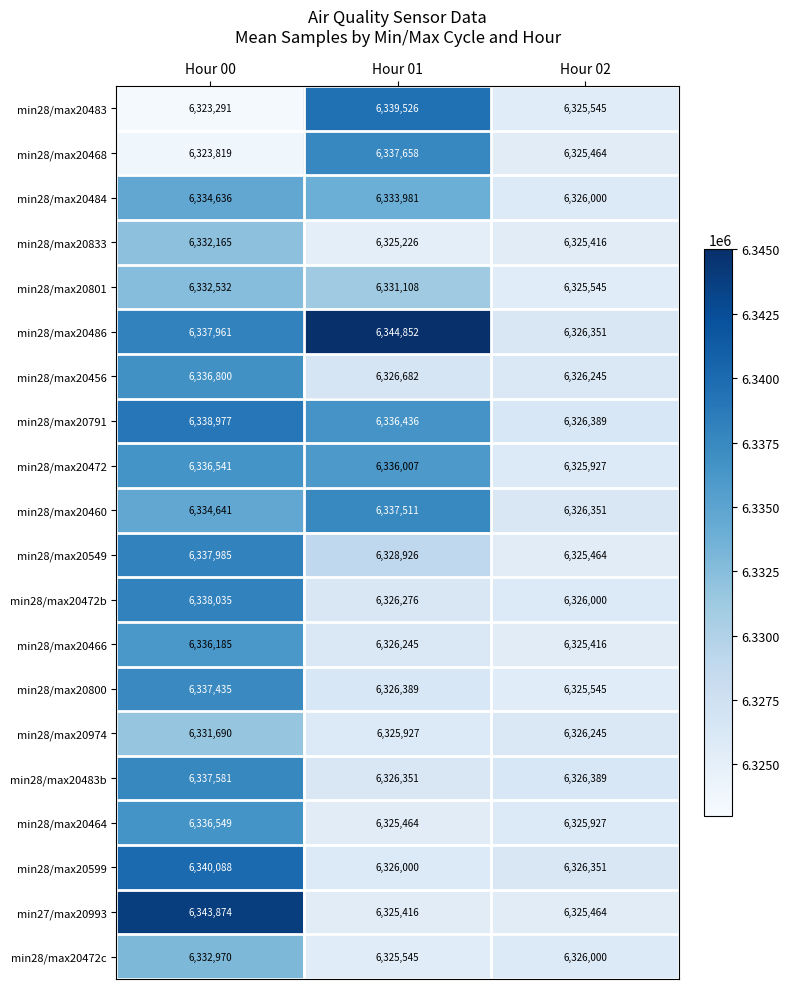

What is the spread (max minus min) of values at Hour 00?

20583